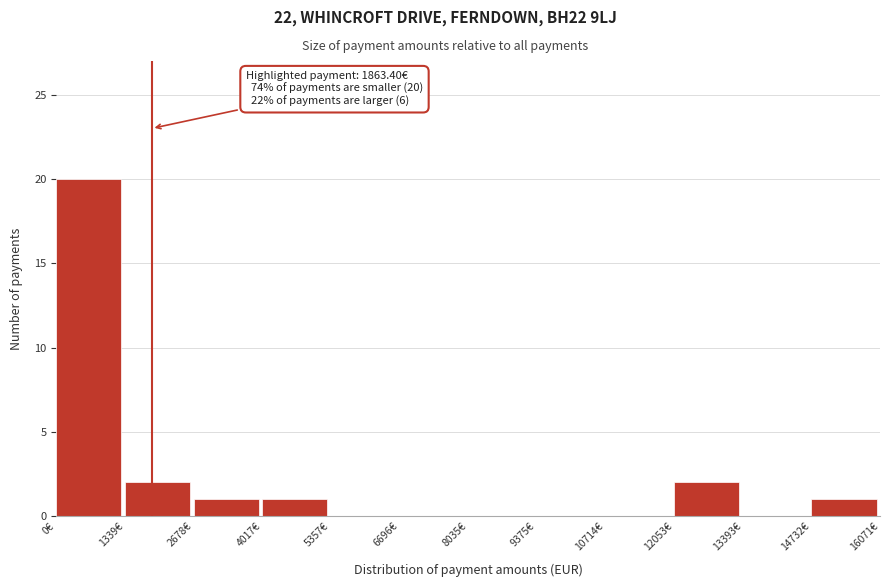

Which range on the x-axis has the tallest bar?

0 to 1400